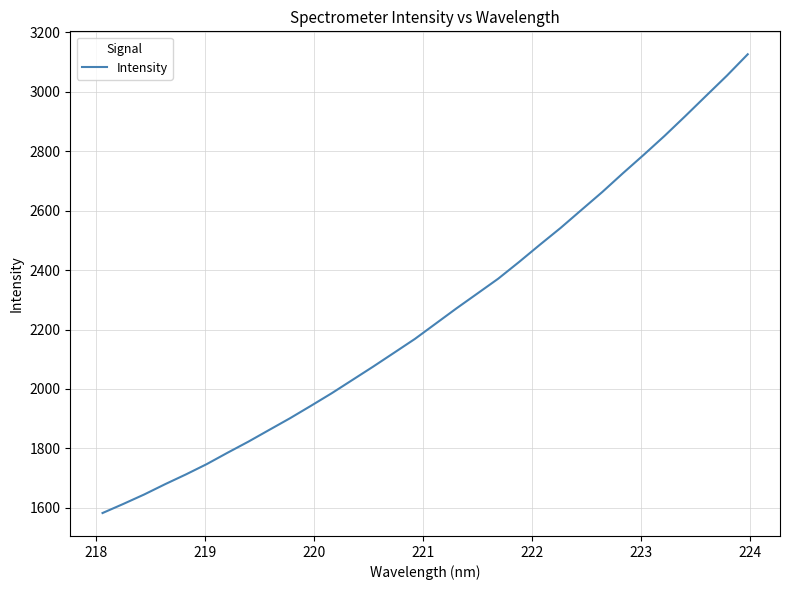

What is the smallest value displayed?

1582.4